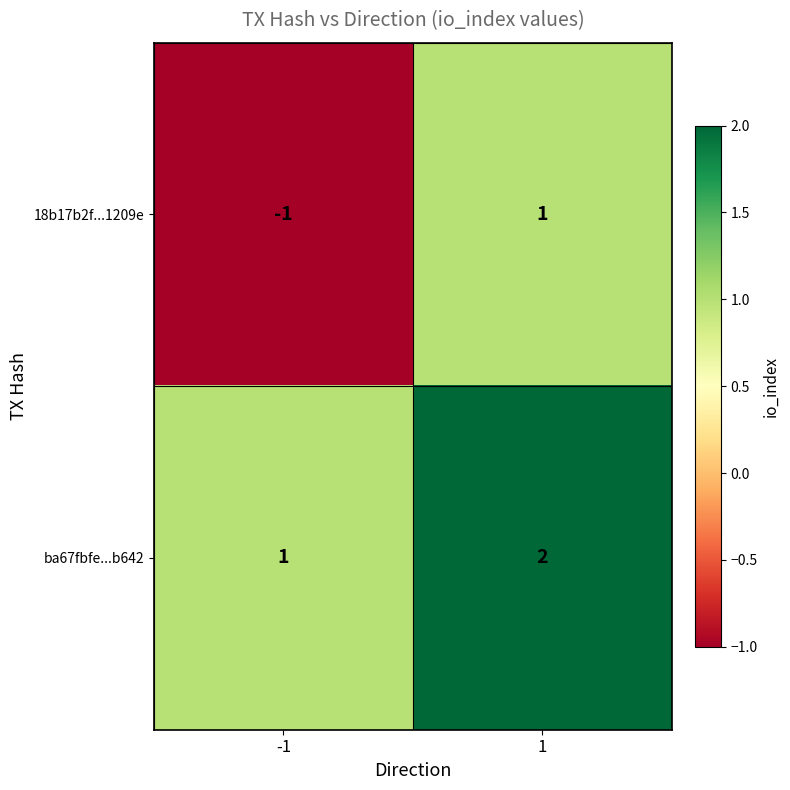

Rank the series at -1 from highest to lowest value.

ba67fbfe...b642, 18b17b2f...1209e